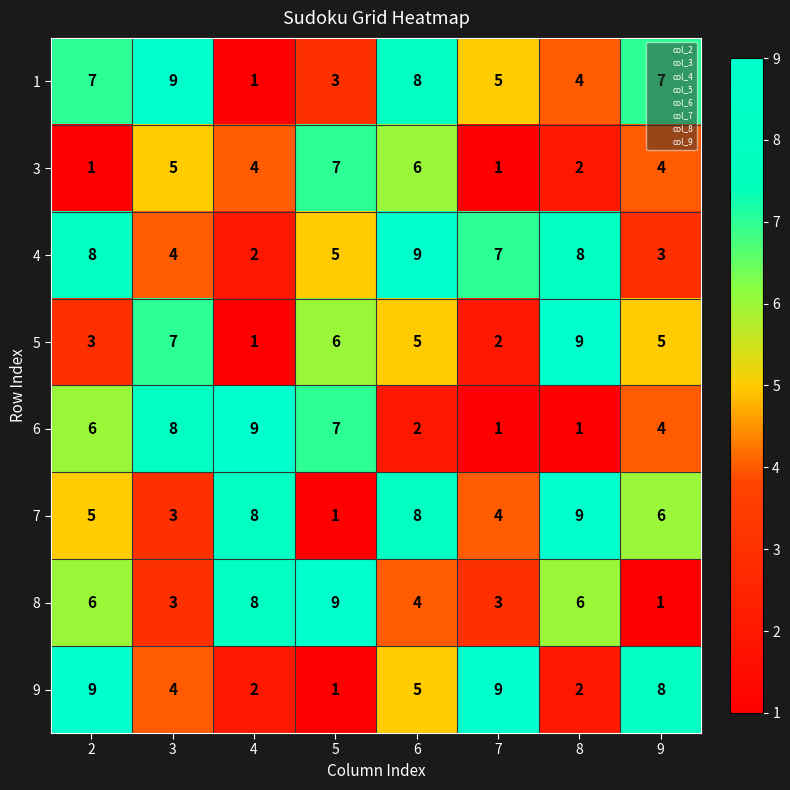

Which category has the highest value in the 8 series?

5